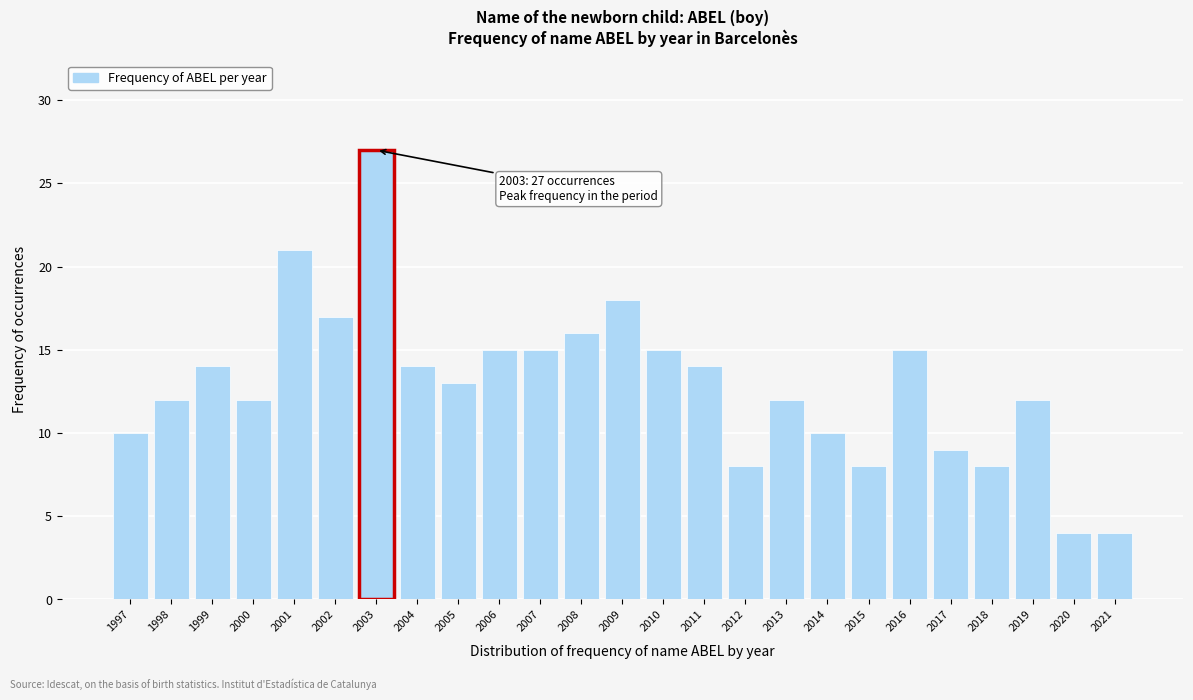

Reading left to right, list all the values displayed in this chart.

10	12	14	12	21	17	27	14	13	15	15	16	18	15	14	8	12	10	8	15	9	8	12	4	4